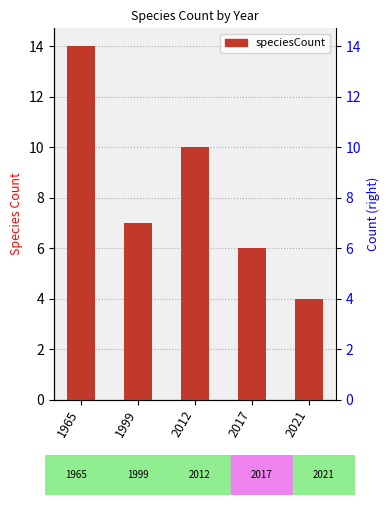

What is the value of the 1st bar from the left?

14